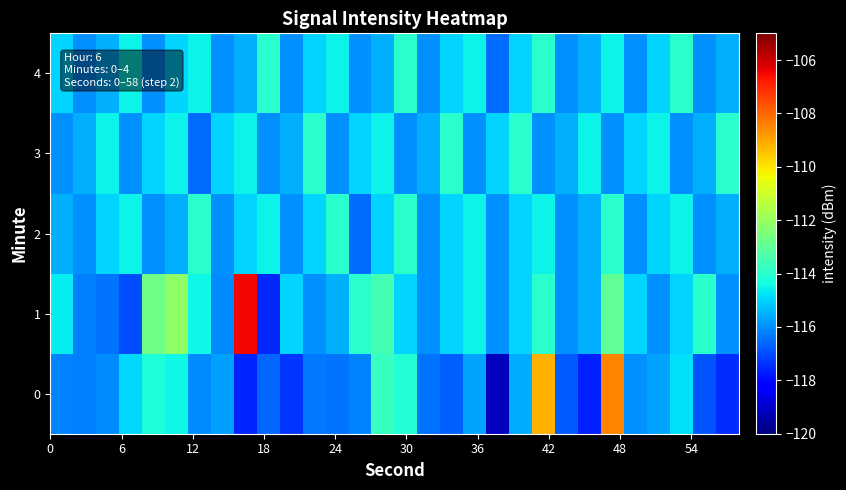

List the series in order of their peak value, highest first.

1, 0, 2, 3, 4